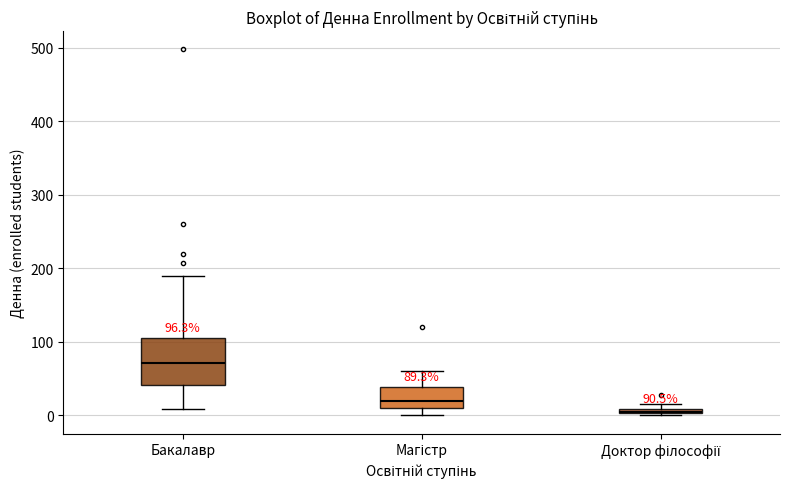

Which box is the tallest, from its lower edge to its upper edge?

Бакалавр